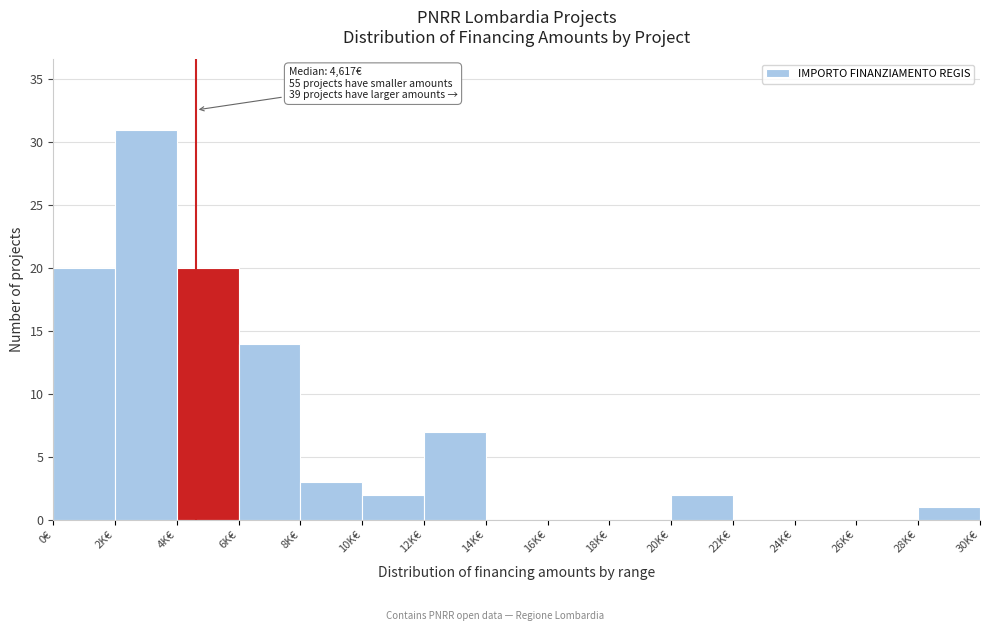

Reading right to left, extract all data points from this chart.

28K€=1	26K€=0	24K€=0	22K€=0	20K€=2	18K€=0	16K€=0	14K€=0	12K€=7	10K€=2	8K€=3	6K€=14	4K€=20	2K€=31	0€=20